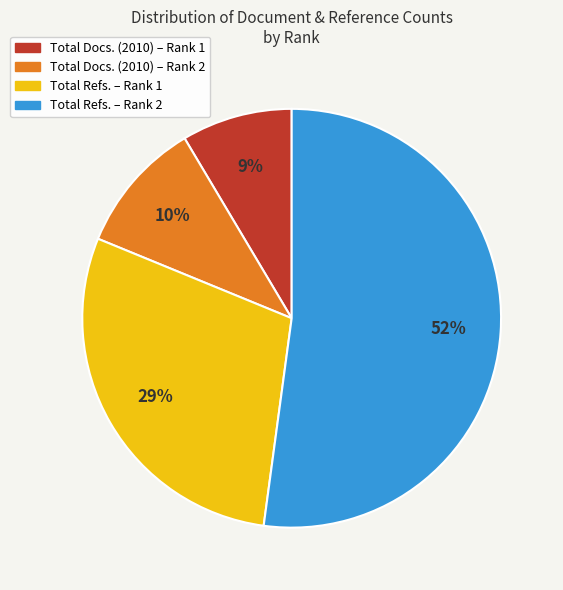

To the nearest percent, what is the average slice percentage?

25%